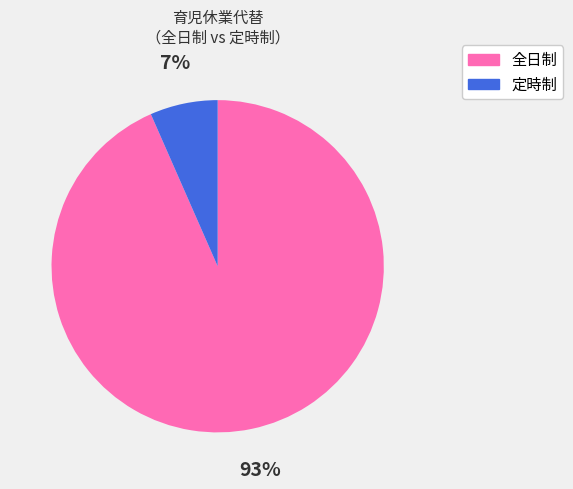

Which slice is the largest?

全日制